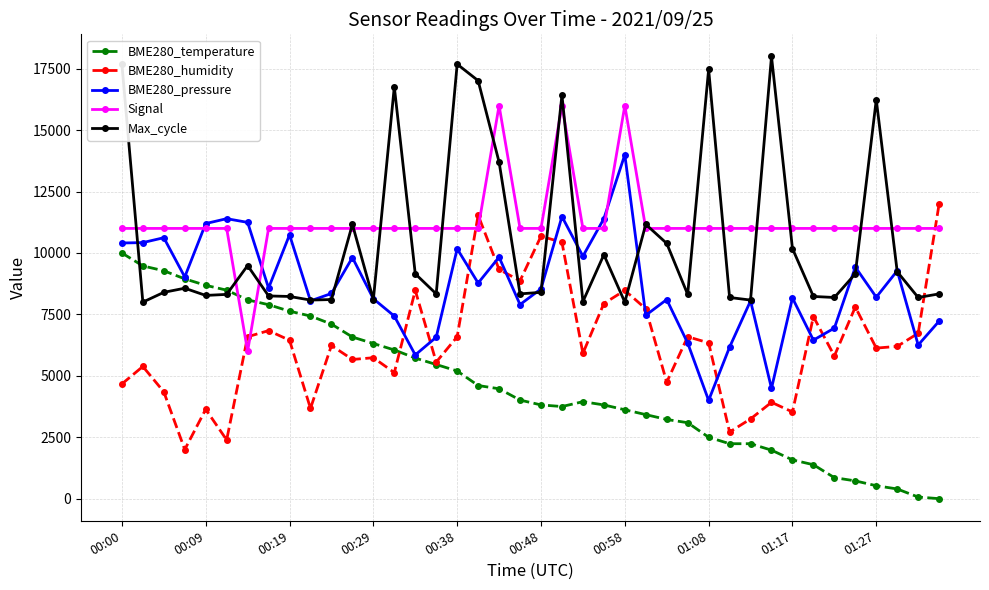

What is the greatest value displayed?

18000.0